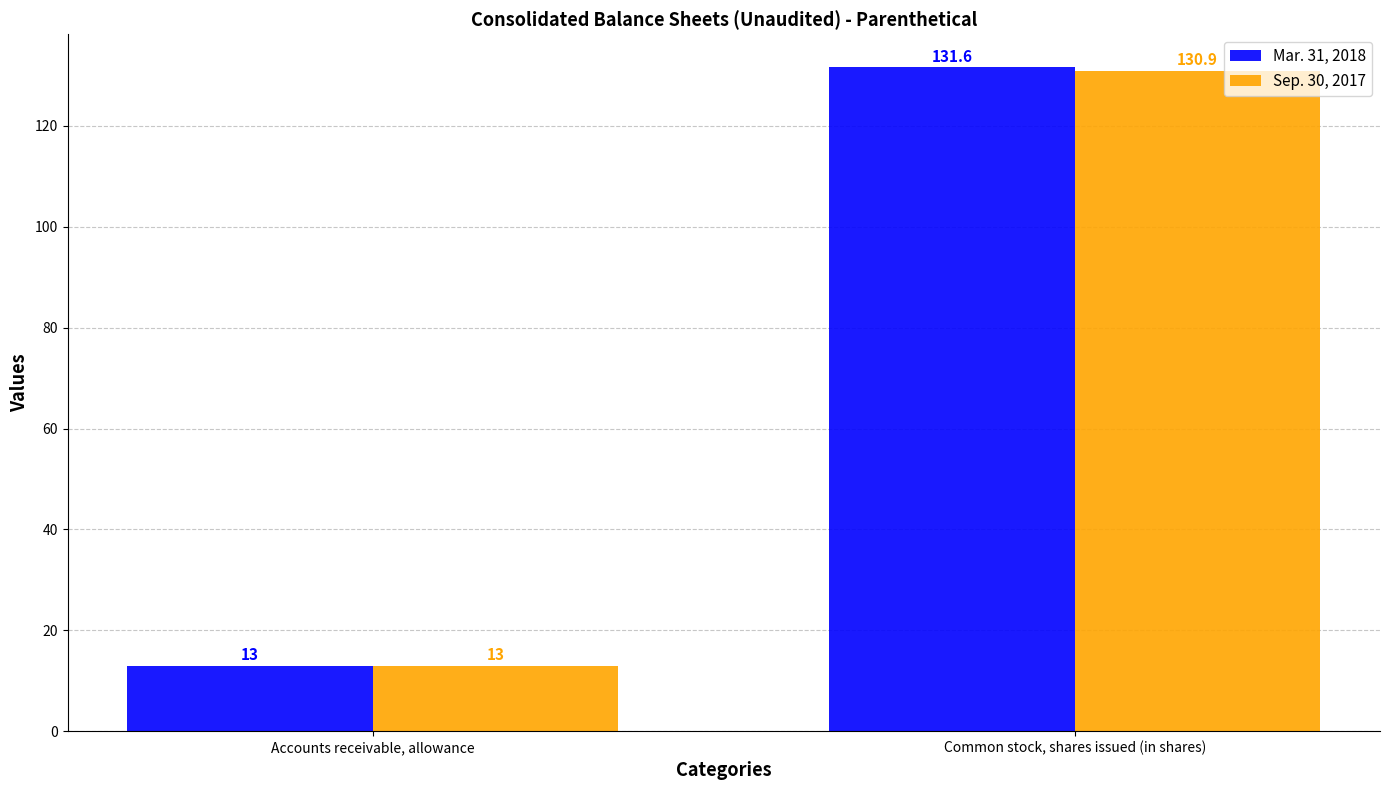

Are the bars grouped side by side (vs. stacked)?

Yes